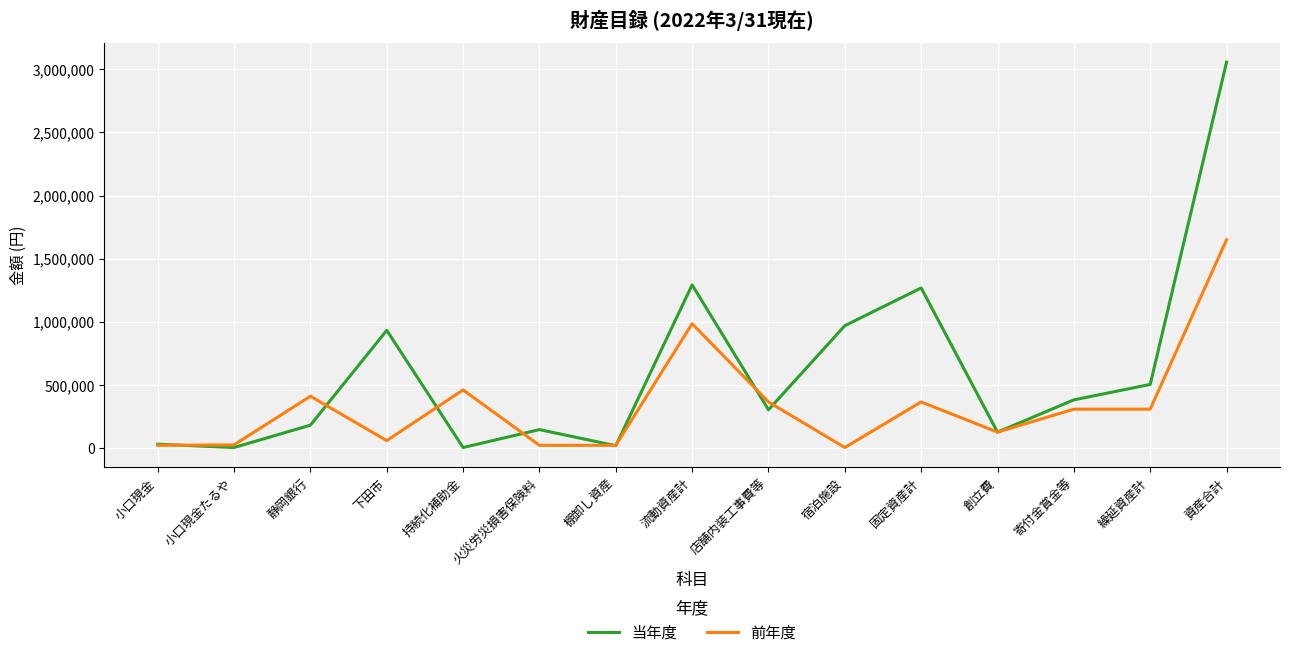

Is the value of 前年度 at 小口現金たるや greater than the value of 当年度 at 宿泊施設?

No